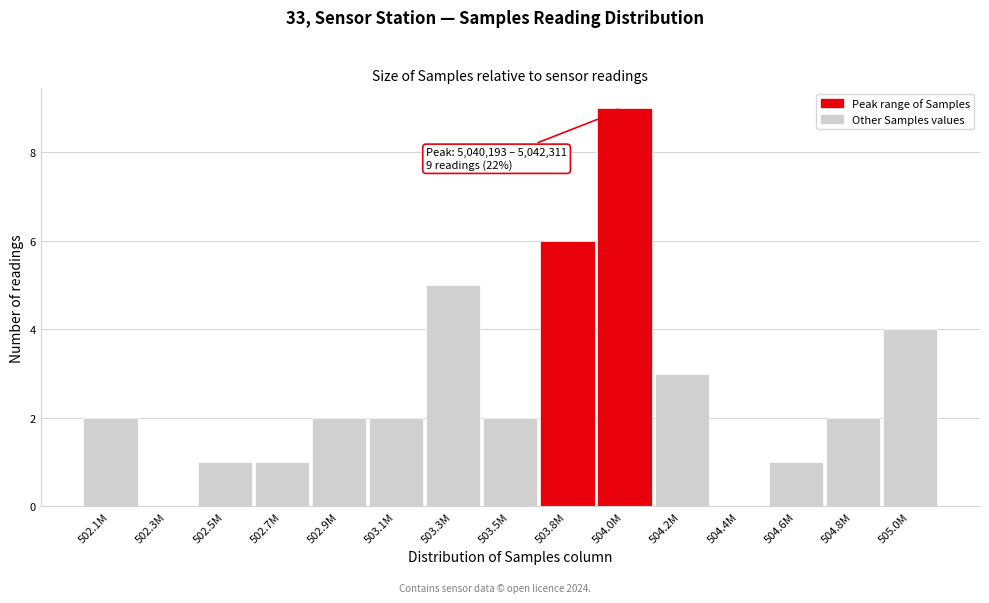

Reading left to right, extract all data points from this chart.

502.1M=2	502.3M=0	502.5M=1	502.7M=1	502.9M=2	503.1M=2	503.3M=5	503.5M=2	503.8M=6	504.0M=9	504.2M=3	504.4M=0	504.6M=1	504.8M=2	505.0M=4